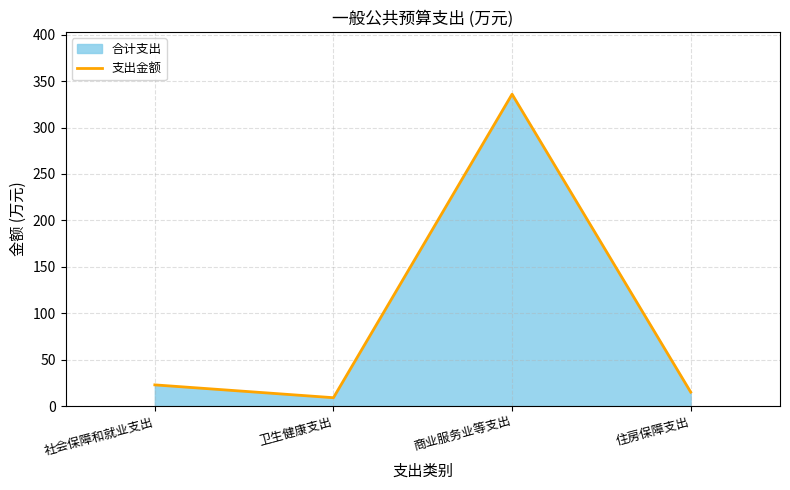

Does the chart have visible grid lines?

Yes